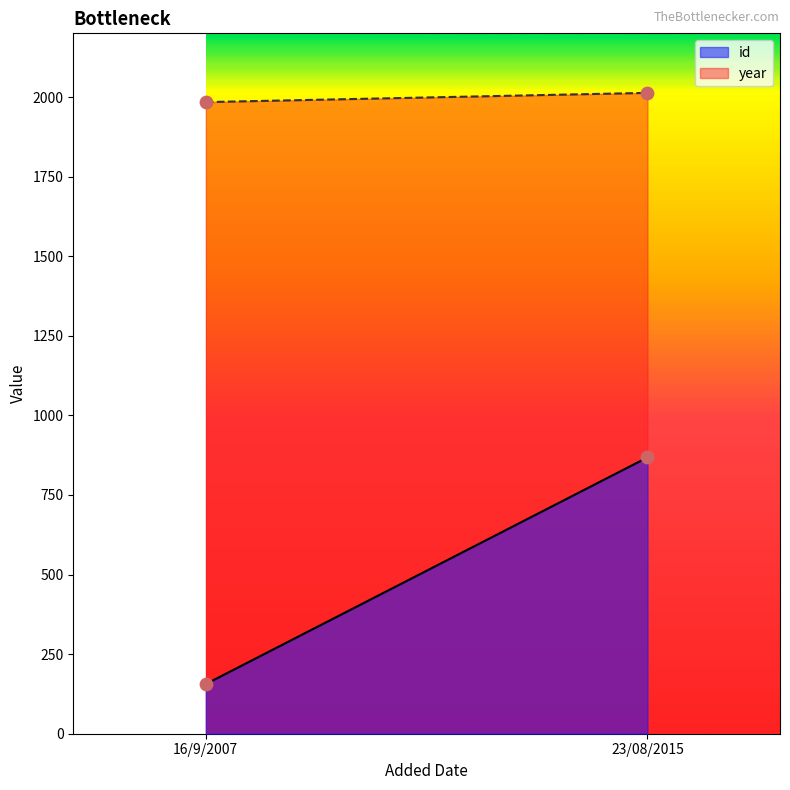

What is the total value across all series at 23/08/2015?

2881